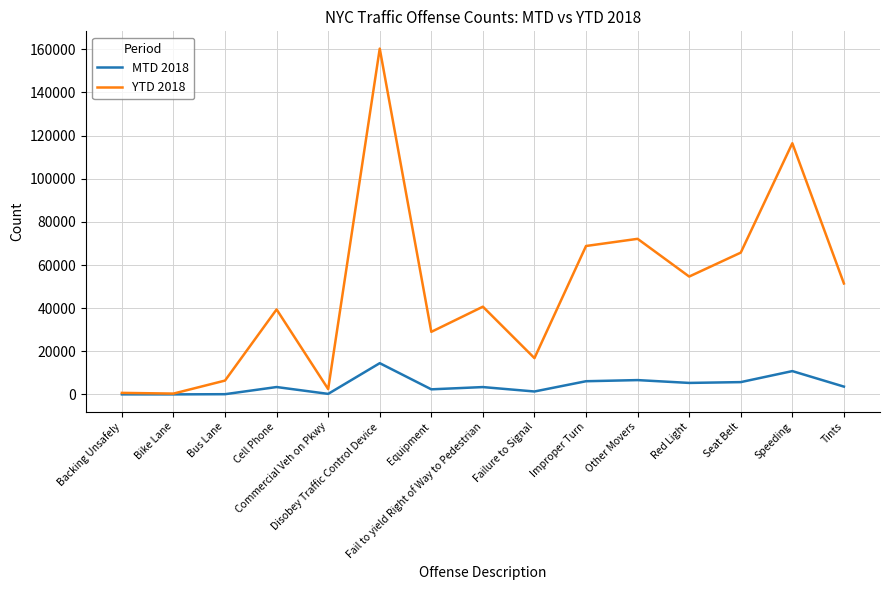

Rank the series by their average value, from lowest to highest.

MTD 2018, YTD 2018